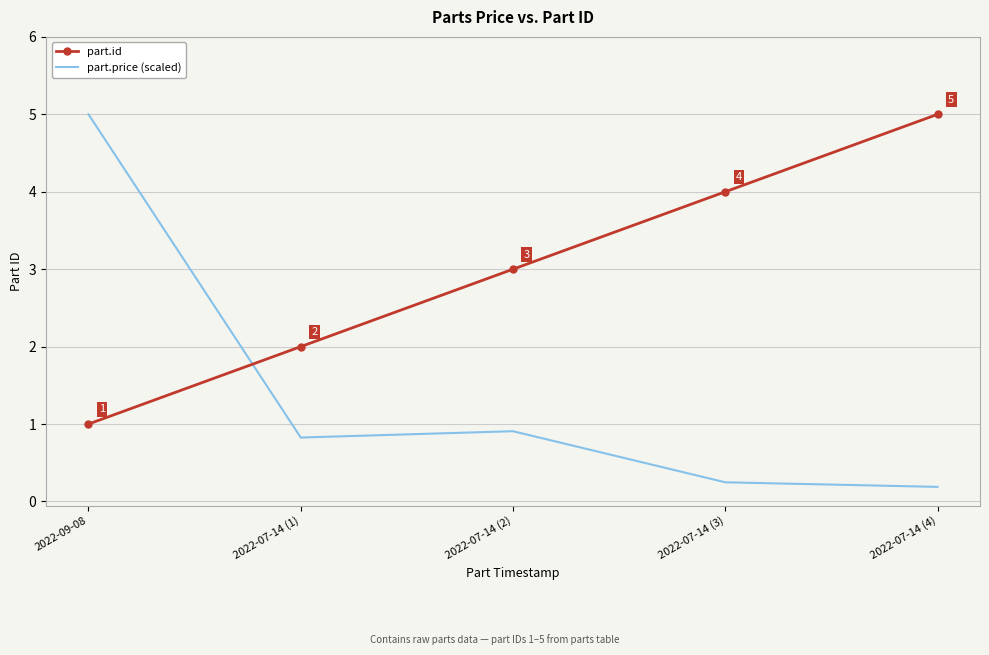

Where do part.price (scaled) and part.id first cross each other?

2022-09-08 and 2022-07-14 (1)